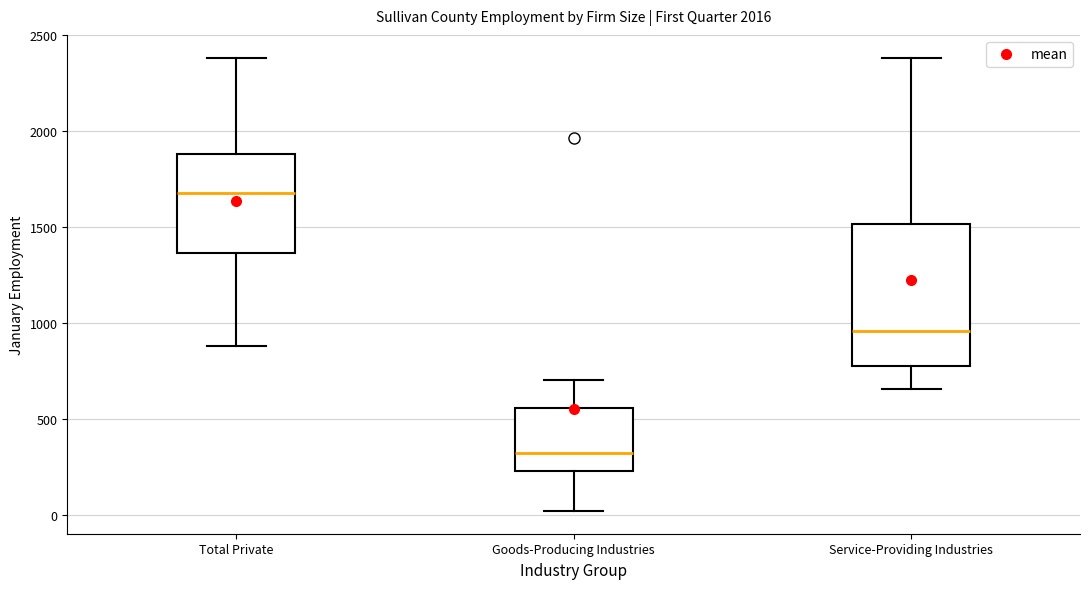

Which box is the tallest, from its lower edge to its upper edge?

Service-Providing Industries